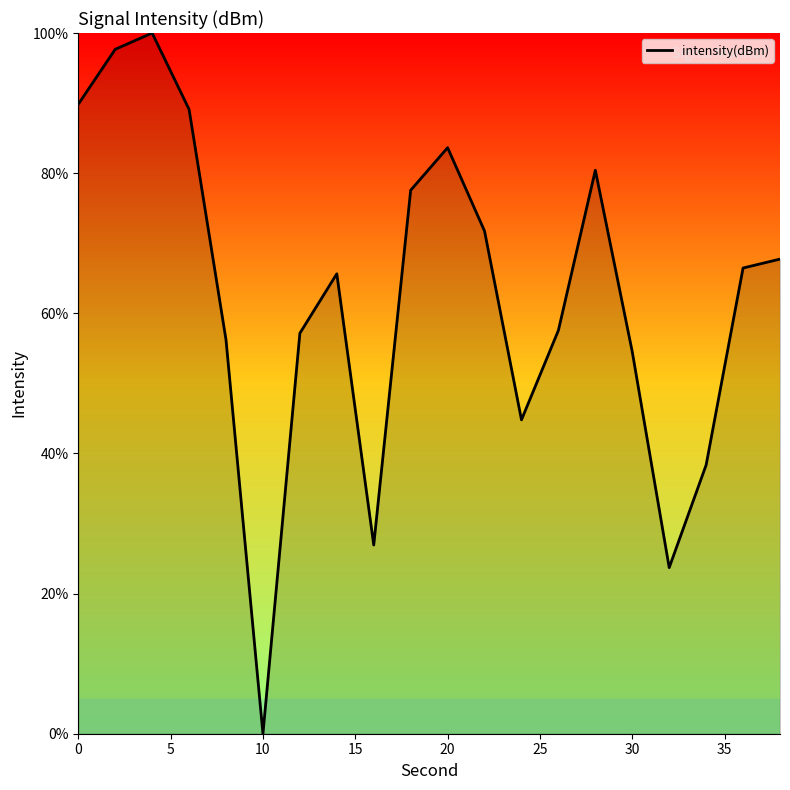

True or false: the data has more than 2 interior local peaks.

True